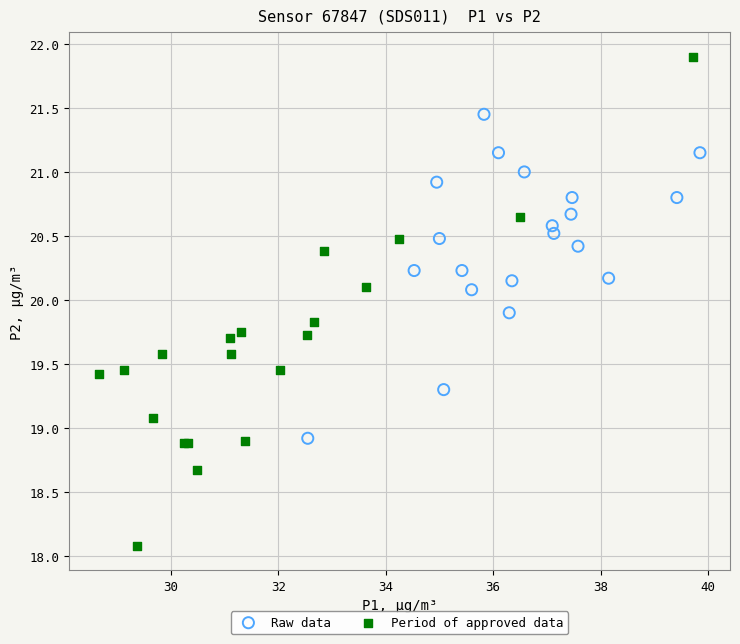

Which series contains the lowest Y value?

Period of approved data